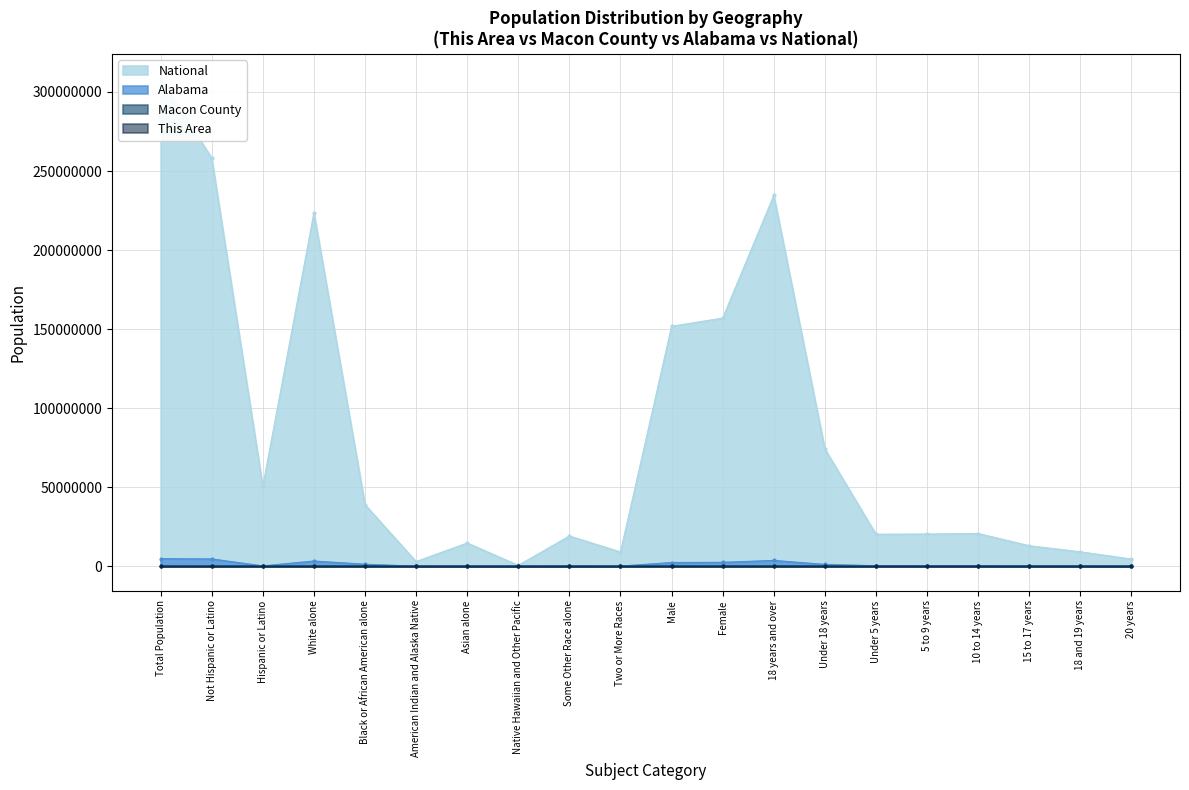

What is the difference between the Macon County values at 20 years and Under 5 years?

504